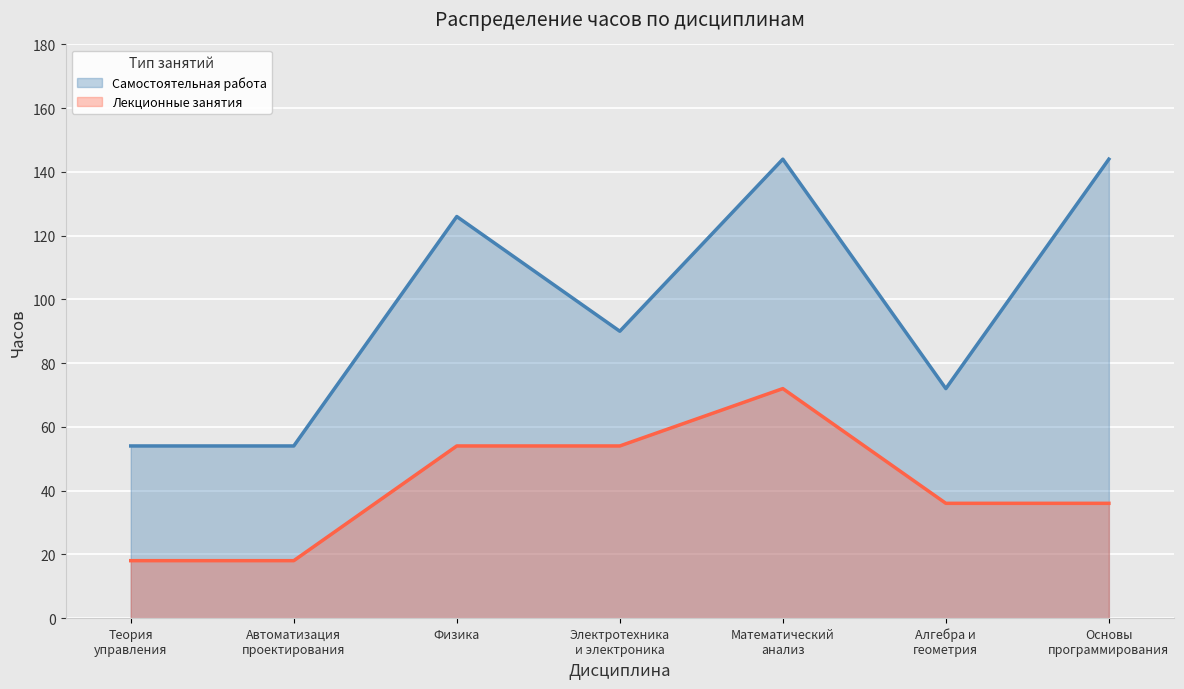

What is the approximate value of Лекционные занятия at Физика, to the nearest 5?

55